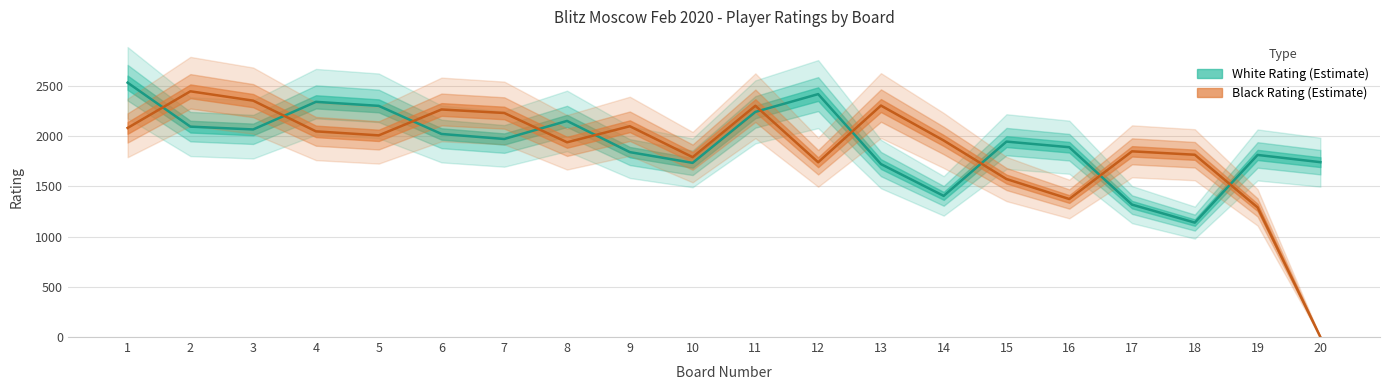

Which series has the largest total across all categories?

White Rating